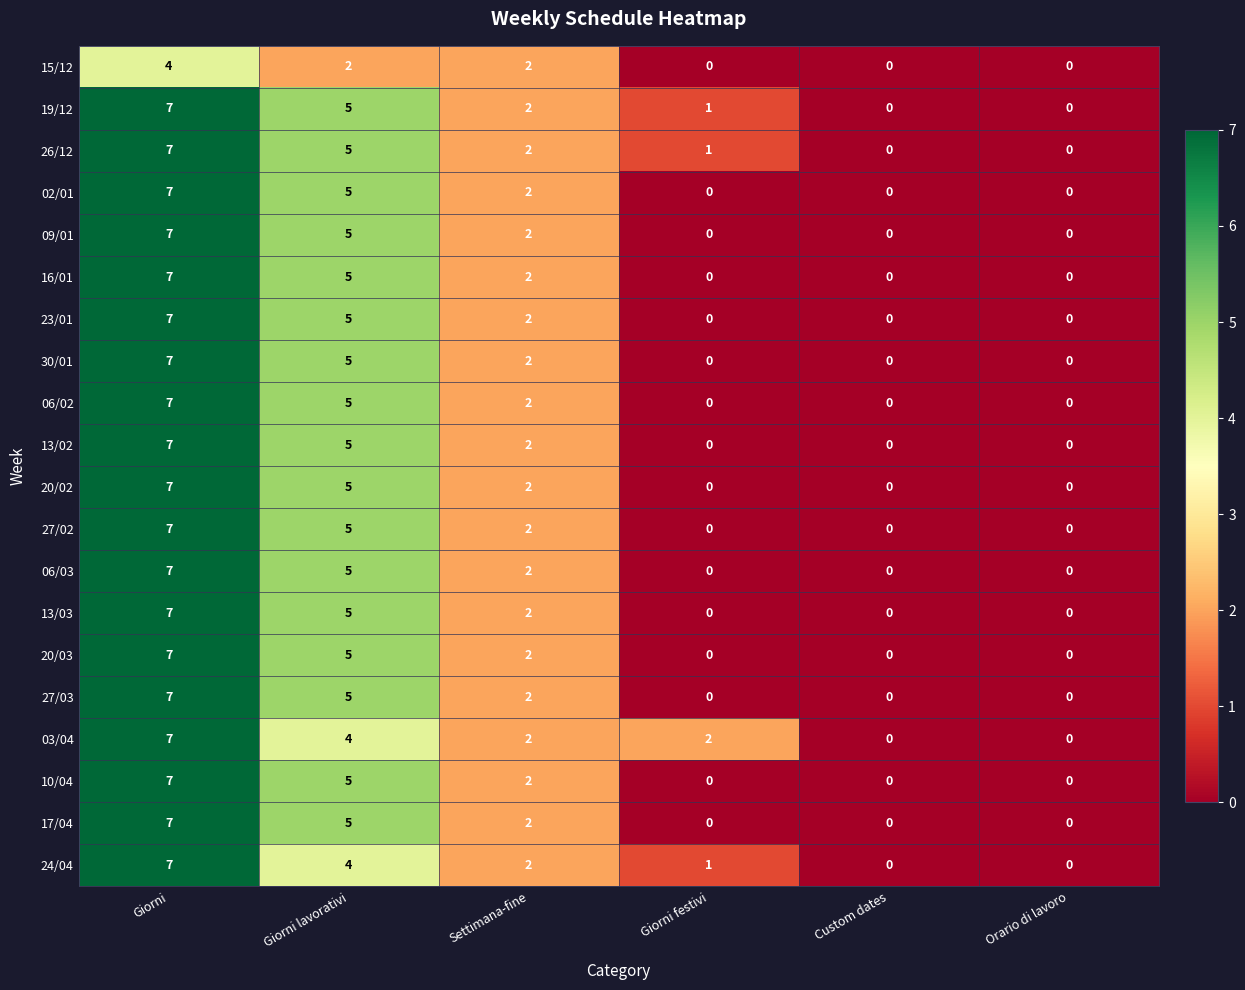

What is the difference between the maximum and minimum values in the 20/03 series?

7